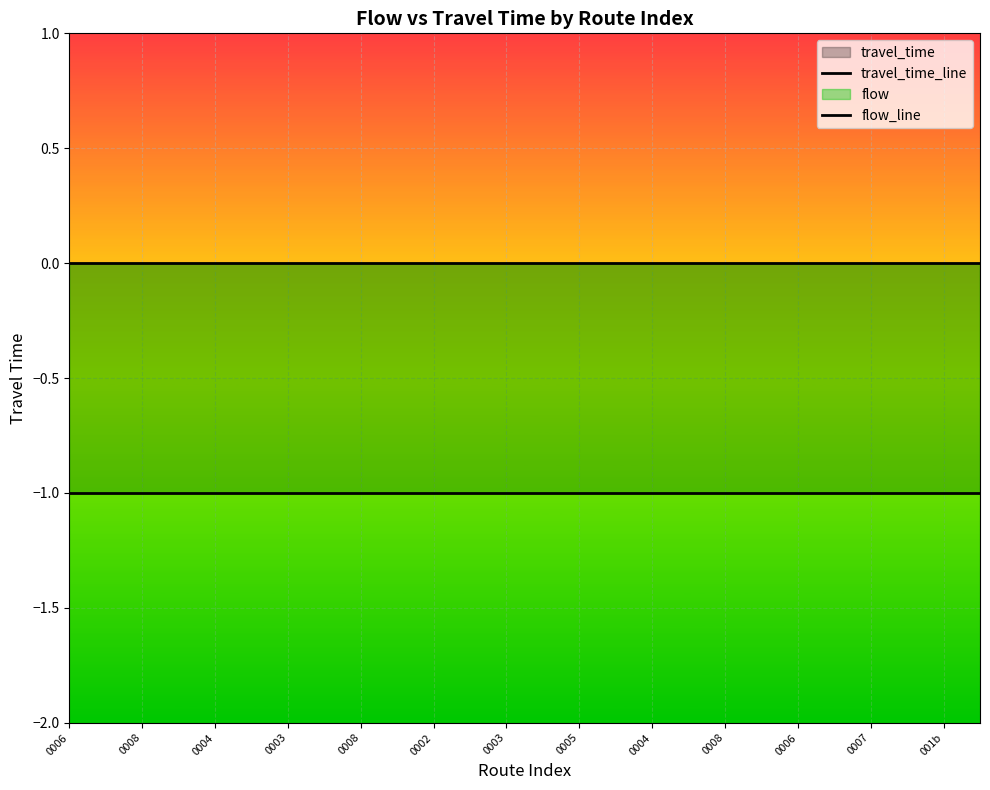

Reading right to left, transcribe all the data shown in this chart.

travel_time_line: -1	-1	-1	-1	-1	-1	-1	-1	-1	-1	-1	-1	-1	-1	-1	-1	-1	-1	-1	-1	-1	-1	-1	-1	-1	-1
flow_line: 0	0	0	0	0	0	0	0	0	0	0	0	0	0	0	0	0	0	0	0	0	0	0	0	0	0